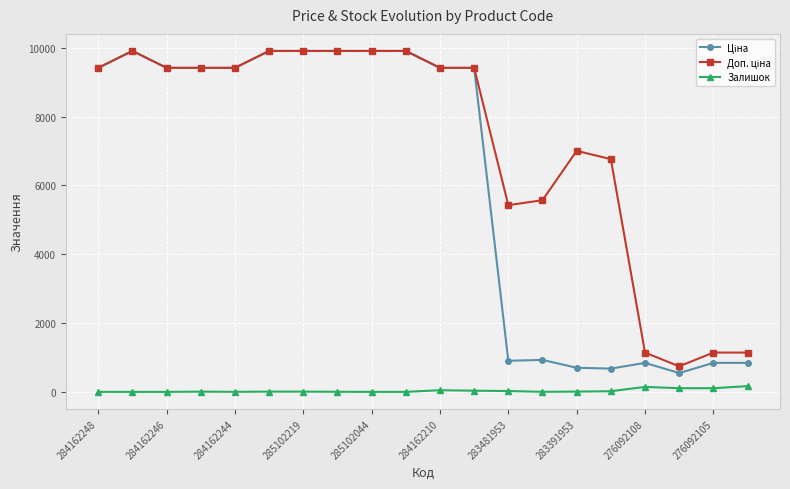

At how many categories does at least one series exceed 4411?

16